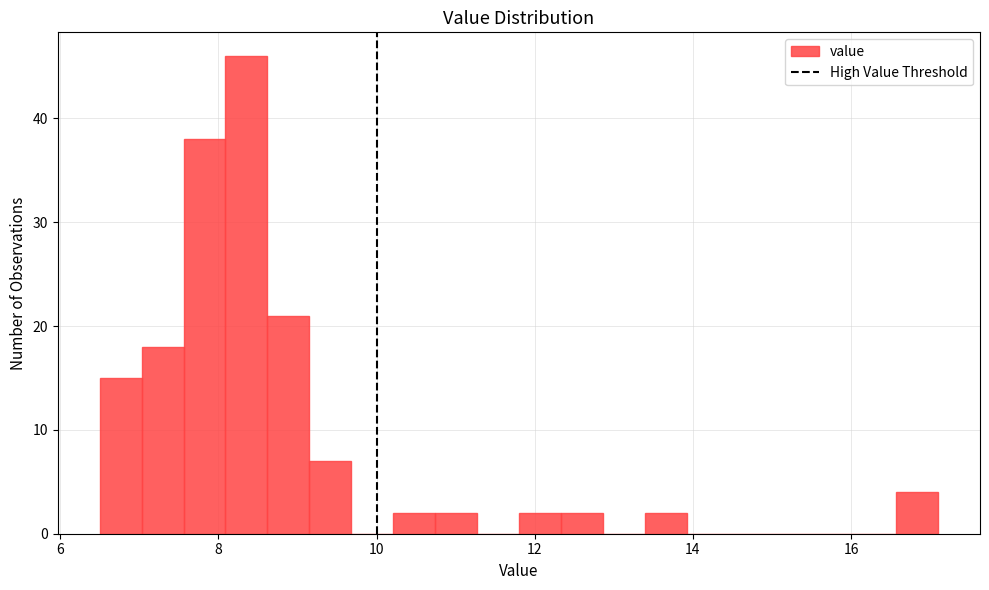

Around what value on the x-axis is the tallest bar? Give the approximate position of its centre, as read against the axis.

8.4